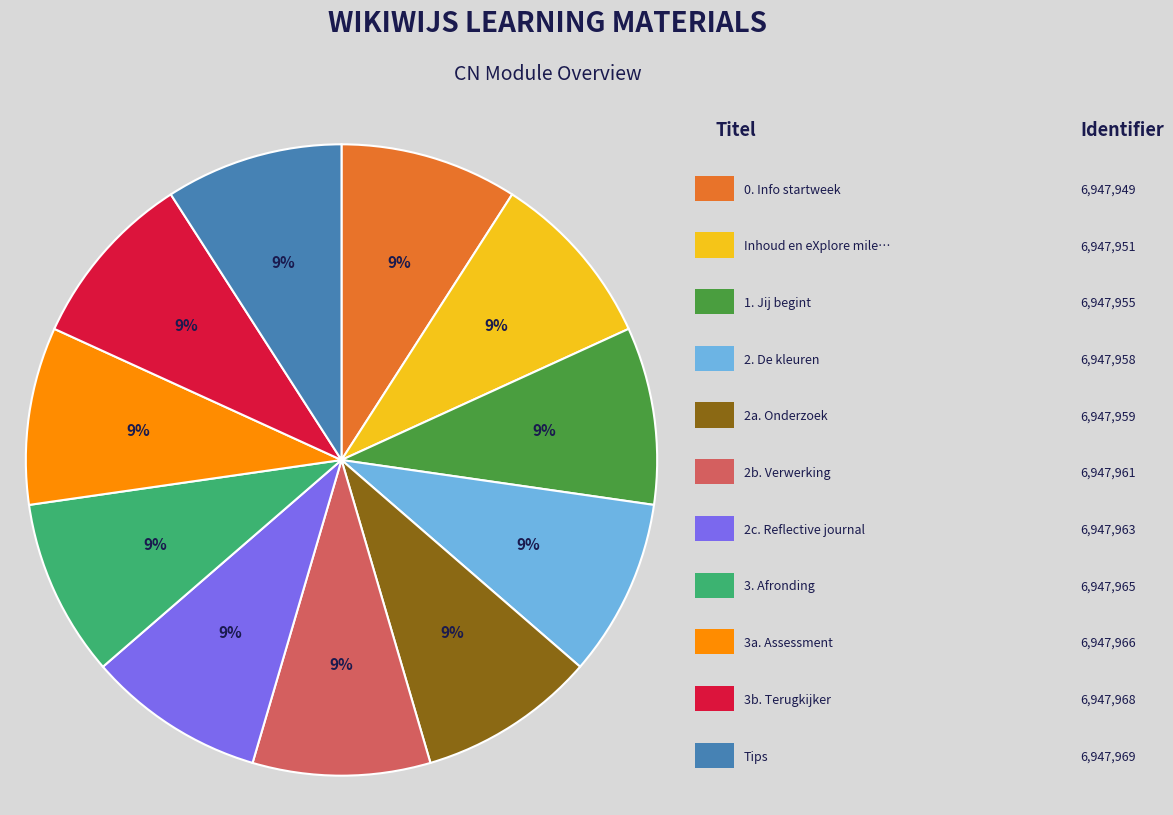

To the nearest percent, what is the average slice percentage?

9%